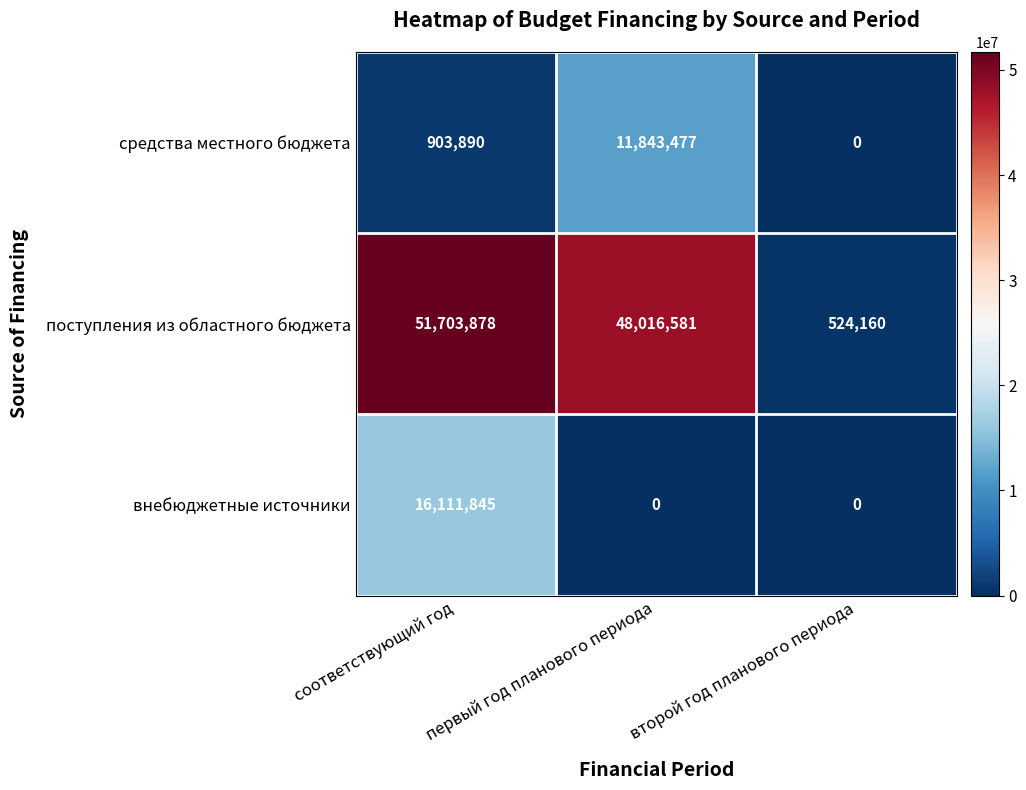

How many внебюджетные источники values are between 0 and 16111845?

3